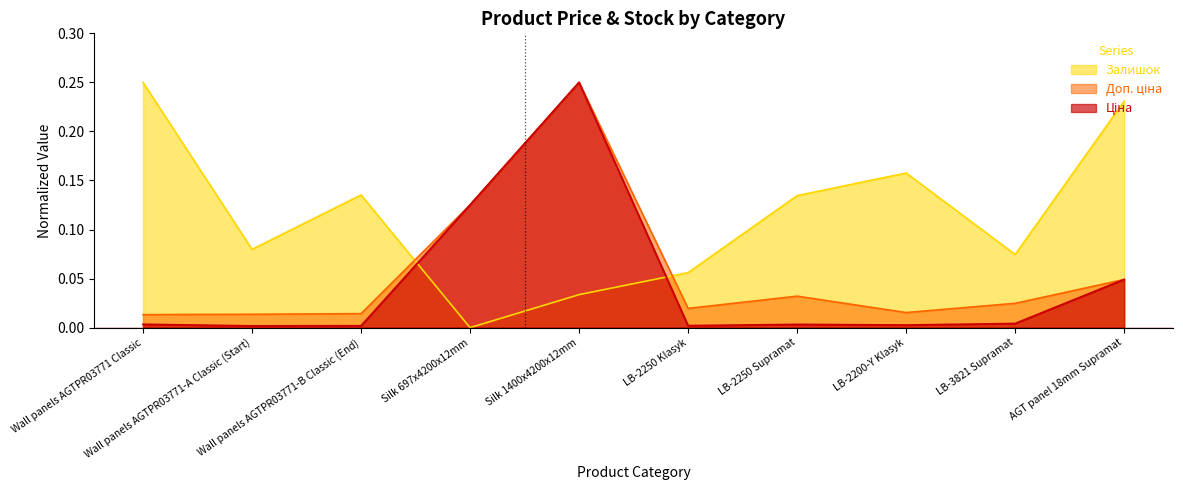

At which category is the sum across all series the highest?

Silk 1400x4200x12mm